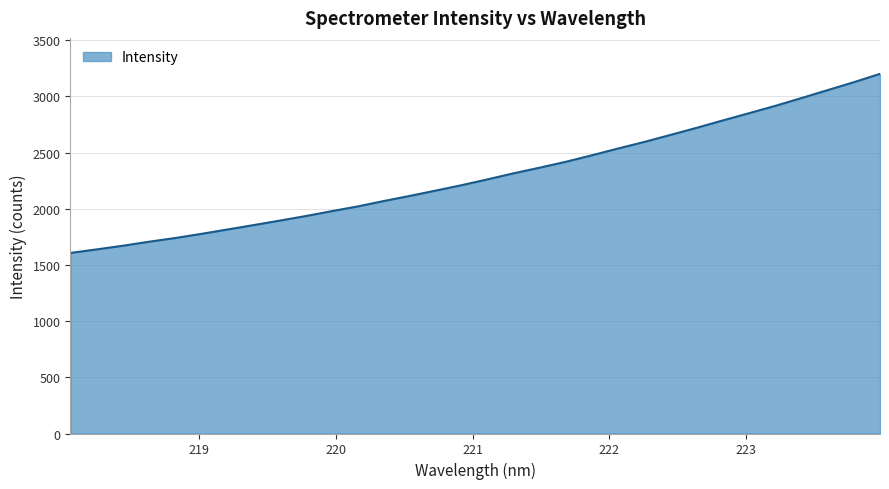

What is the difference between the maximum and minimum values?

1593.9